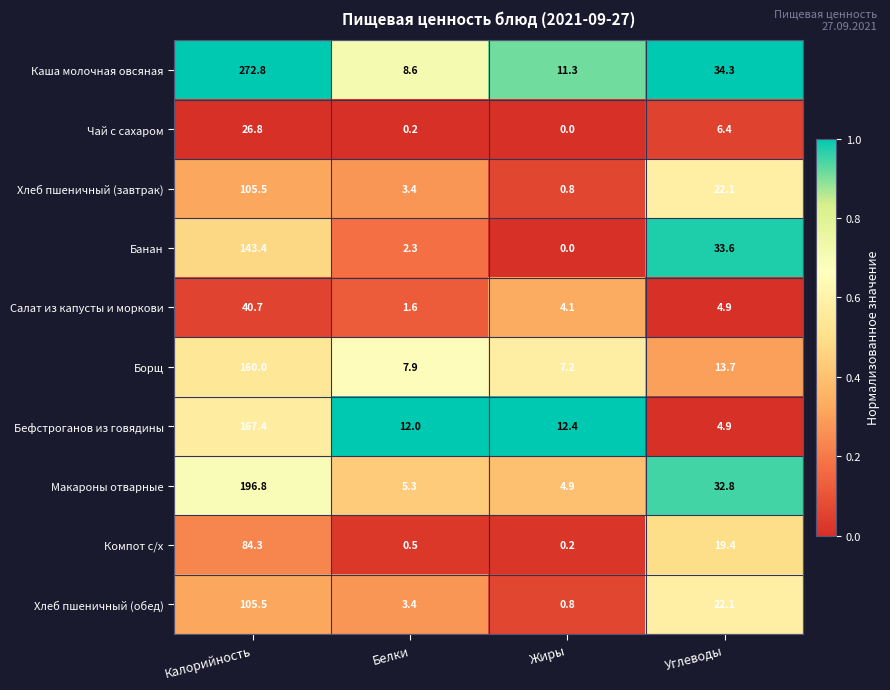

What is the sum of the Компот с/х values at Калорийность and Углеводы?

103.7